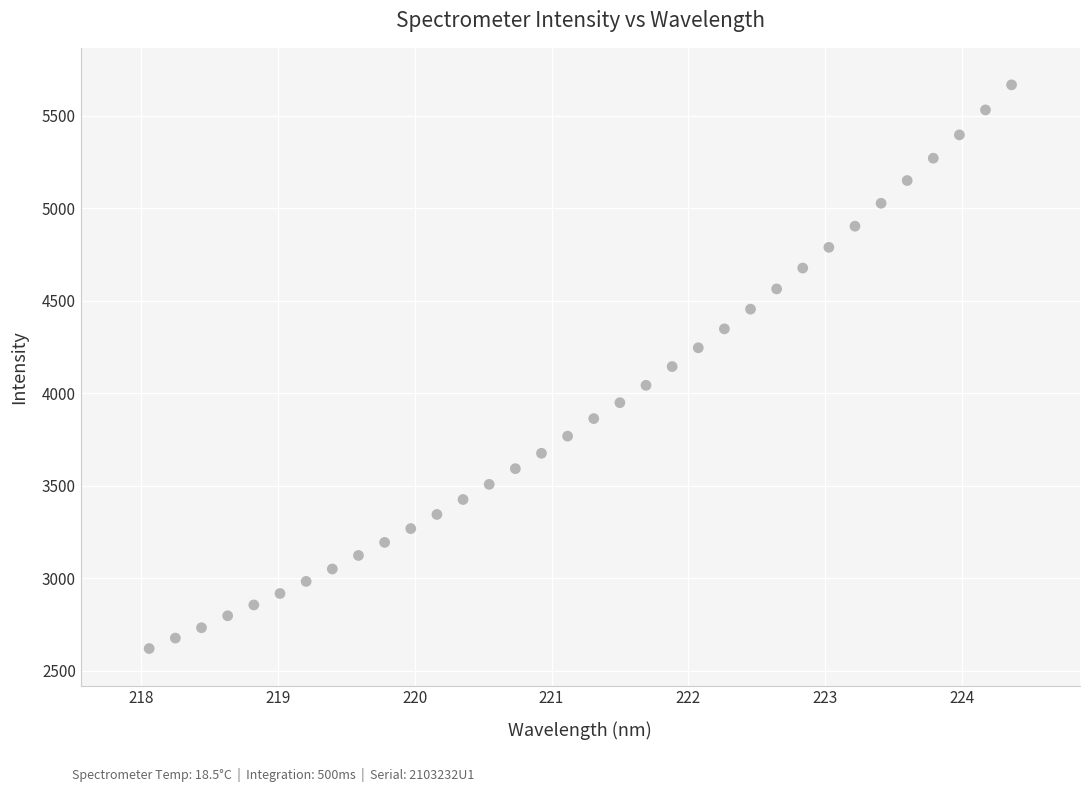

What is the range of Y values (max minus min)?

3046.1